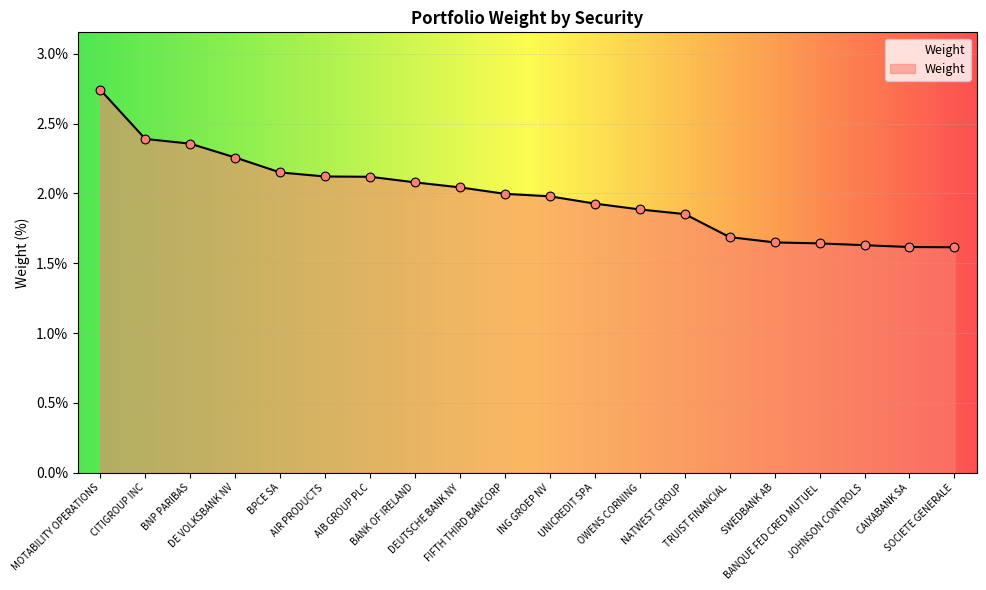

What is the ratio of the value at BANQUE FED CRED MUTUEL to the value at CAIXABANK SA?

1.0